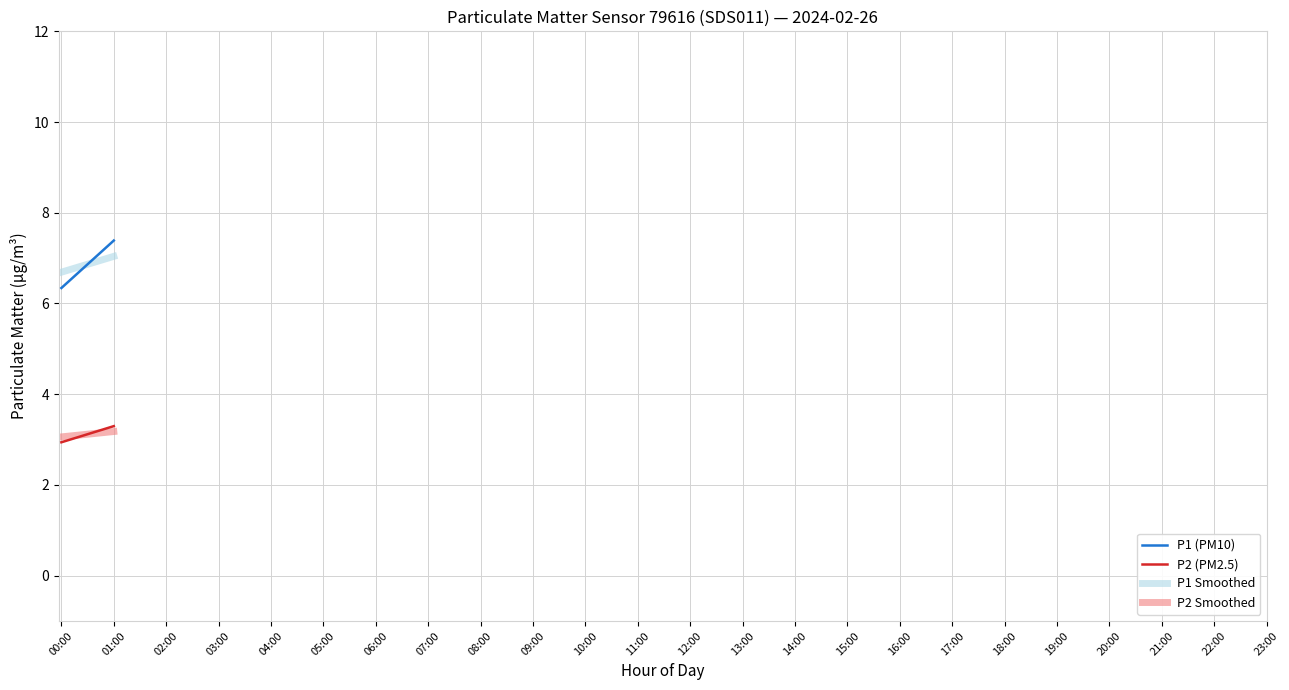

Which series changed the most between 00:00 and 01:00?

P1 (PM10)